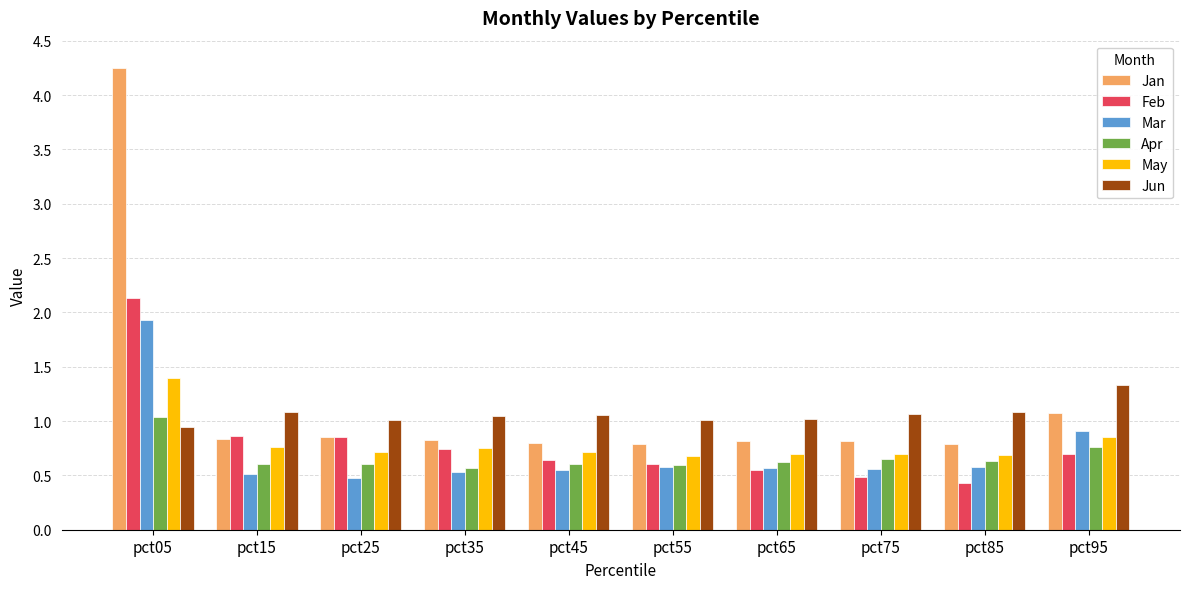

What is the total value across all series at pct15?

4.7